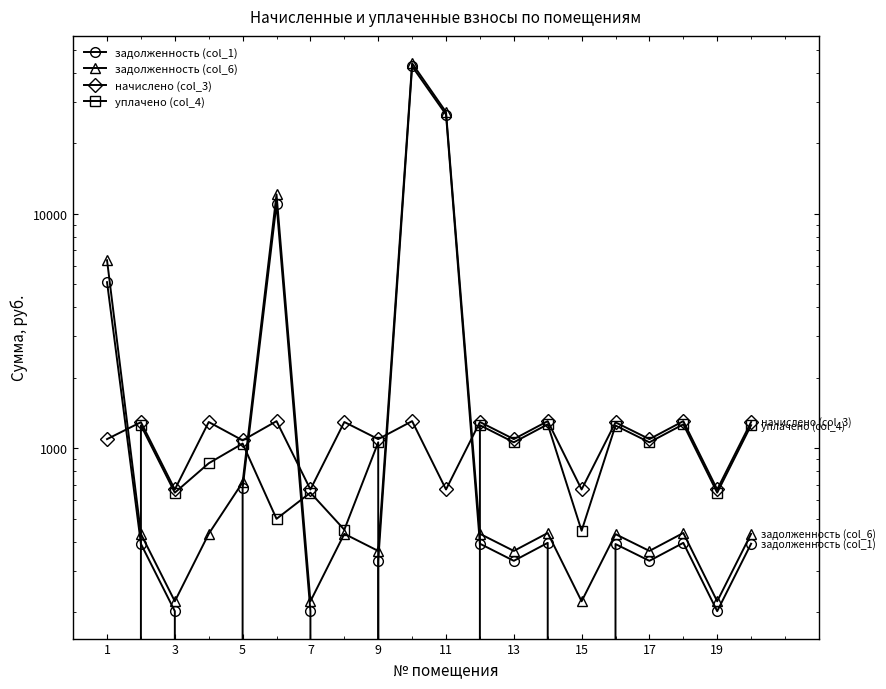

True or false: уплачено (col_4) has a value of 878.0 at 17.

False